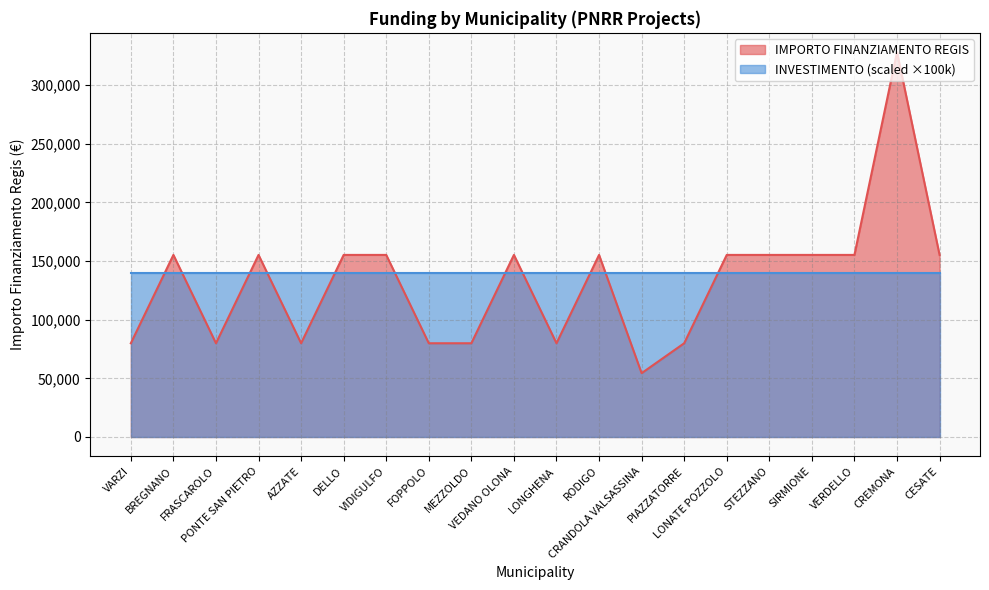

Which category has the highest value across all series?

CREMONA